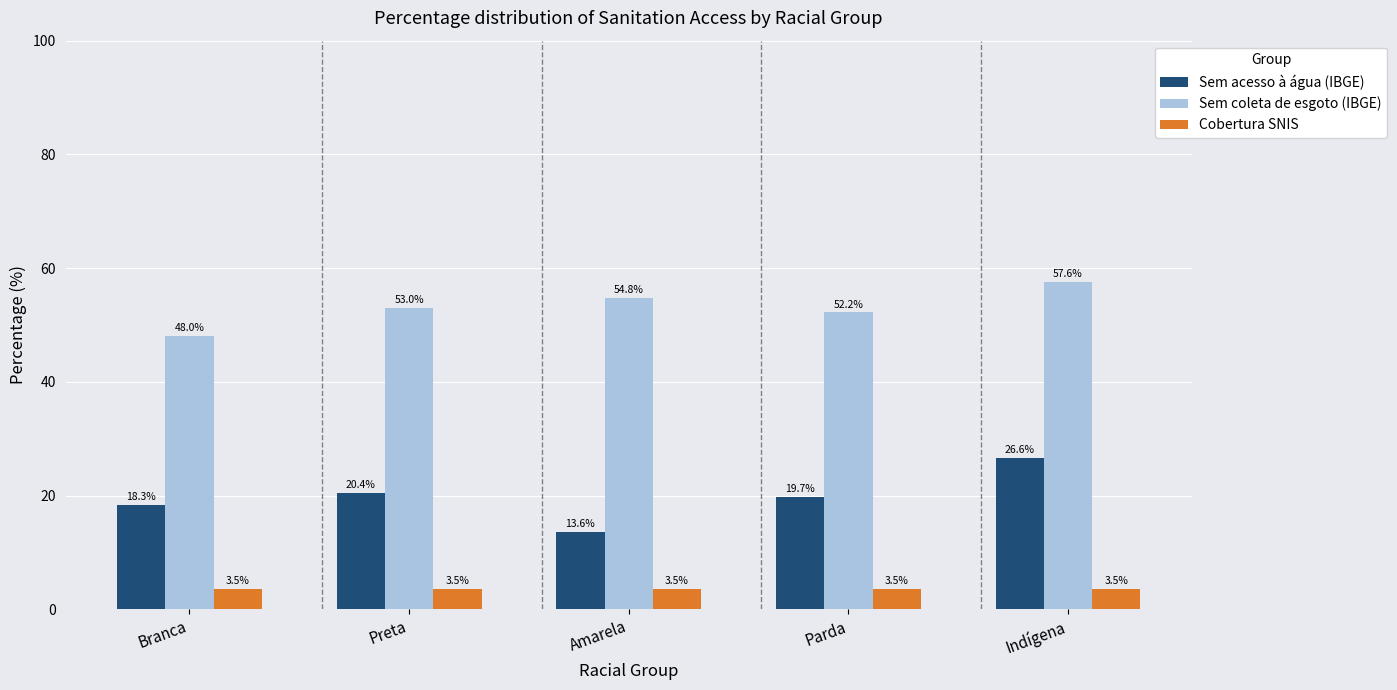

What is the label of the 5th bar from the left?

Indígena